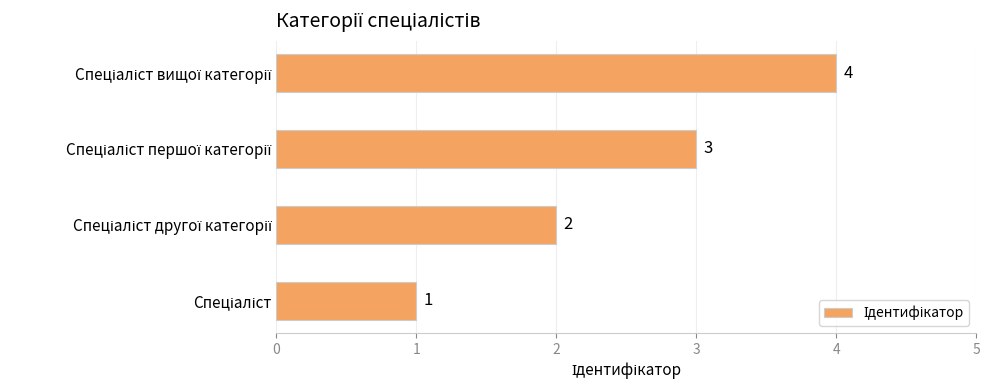

What is the maximum value shown in the chart?

4